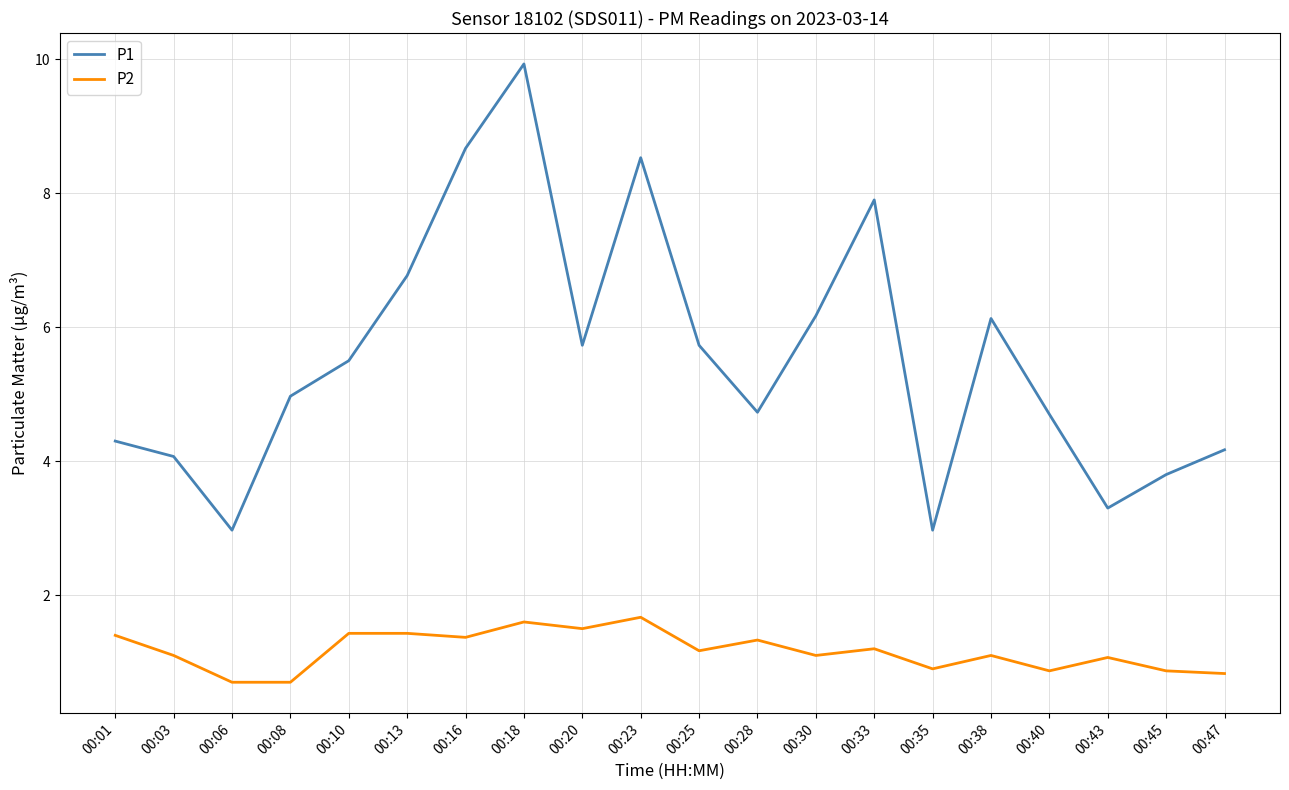

What is the minimum value shown in the chart?

0.7